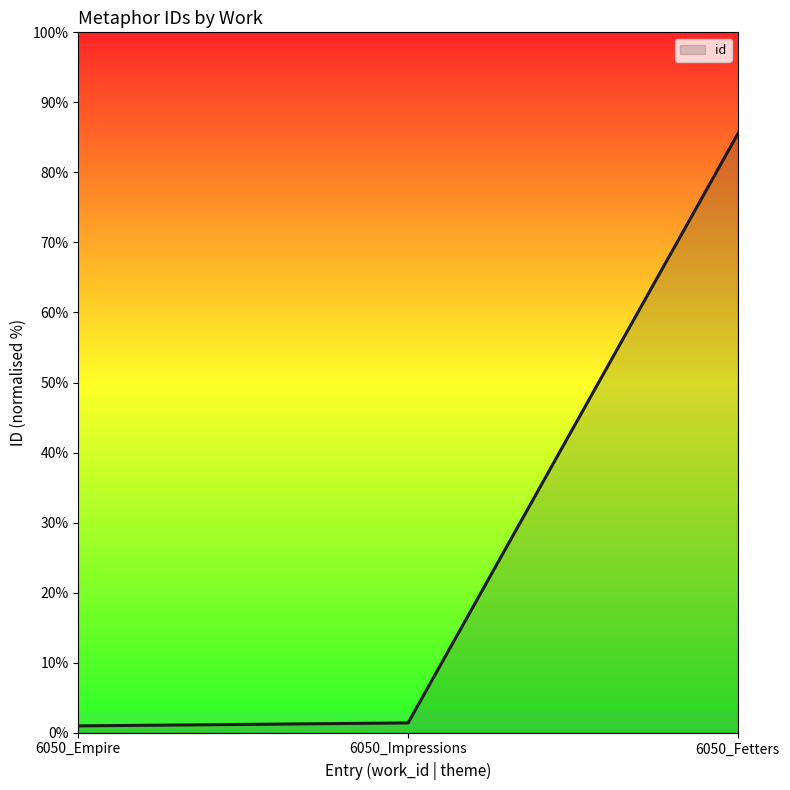

Reading left to right, what are all the values shown in this chart?

6050_Empire=1.0	6050_Impressions=1.4	6050_Fetters=85.5